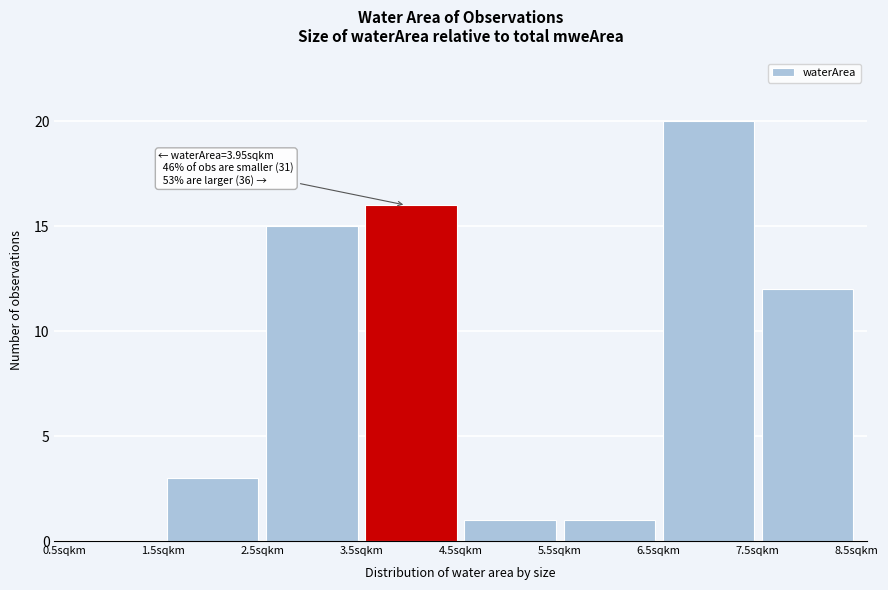

Which range on the x-axis has the tallest bar?

6.5 to 7.5